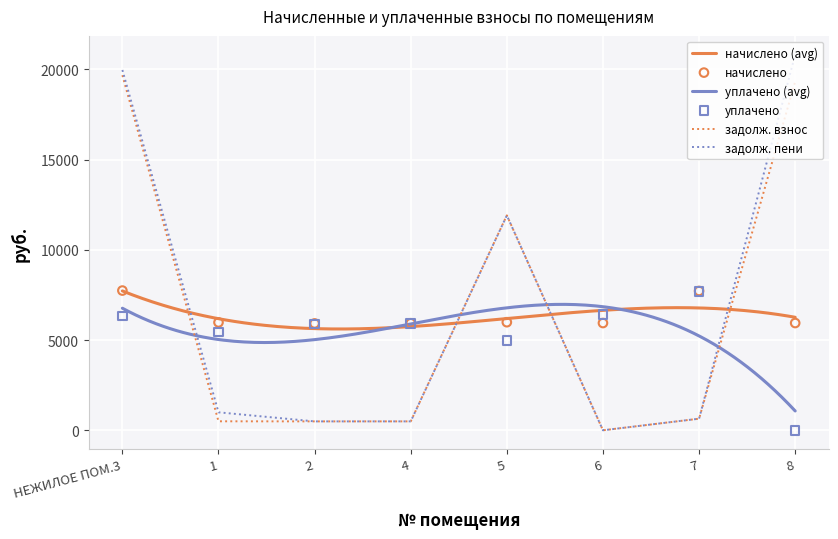

Which series has the largest Y range (max minus min)?

задолженность (пени)